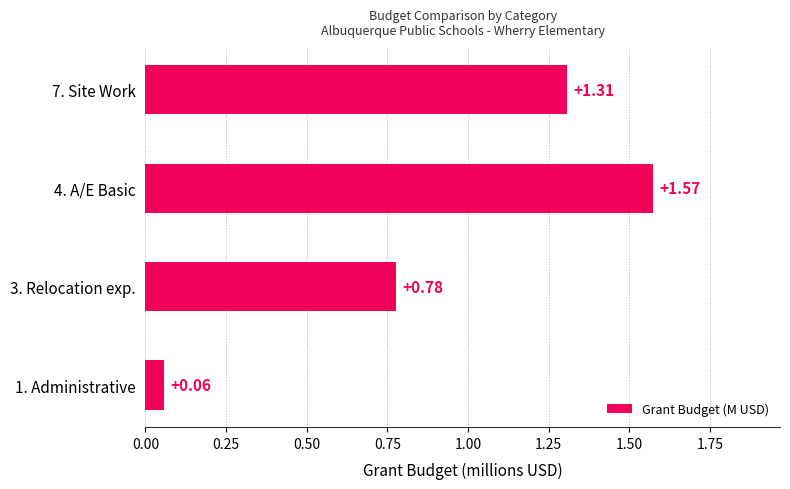

What is the difference between the values at 3. Relocation exp. and 7. Site Work?

0.5